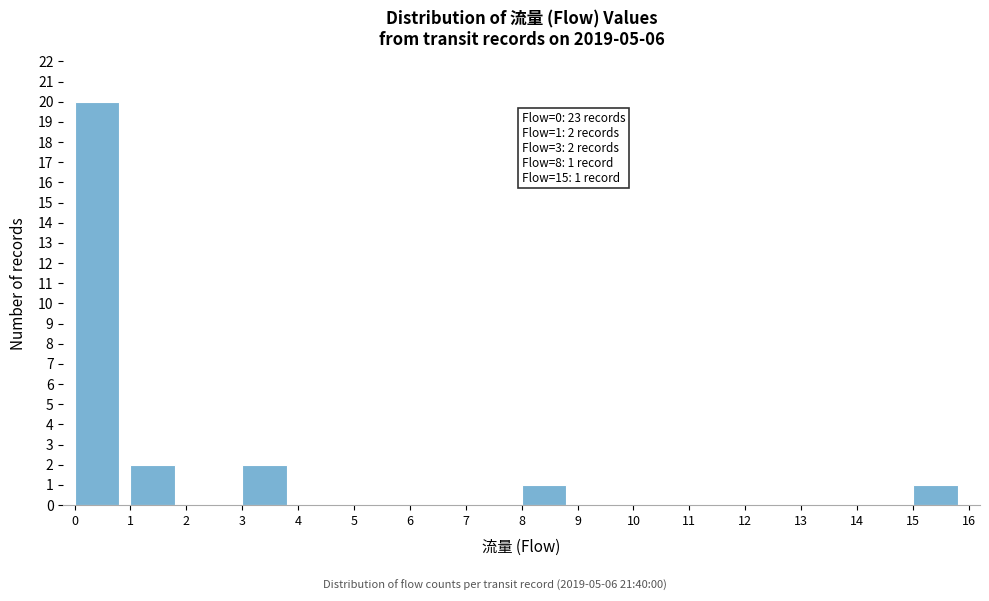

Which range on the x-axis has the tallest bar?

0 to 1